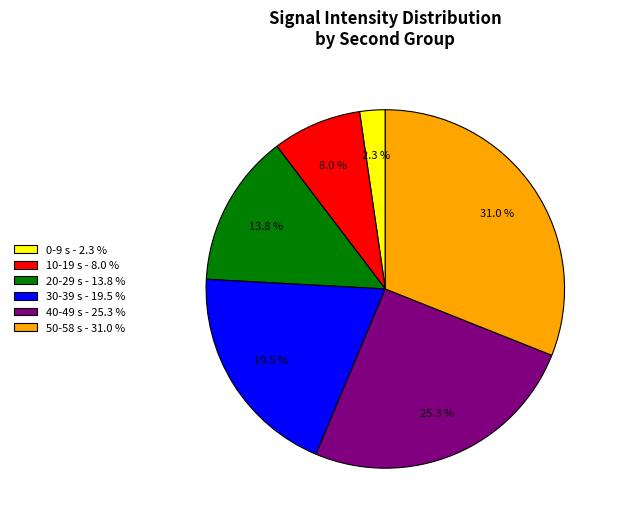

Which slice is the largest?

50-58 s - 31.0 %